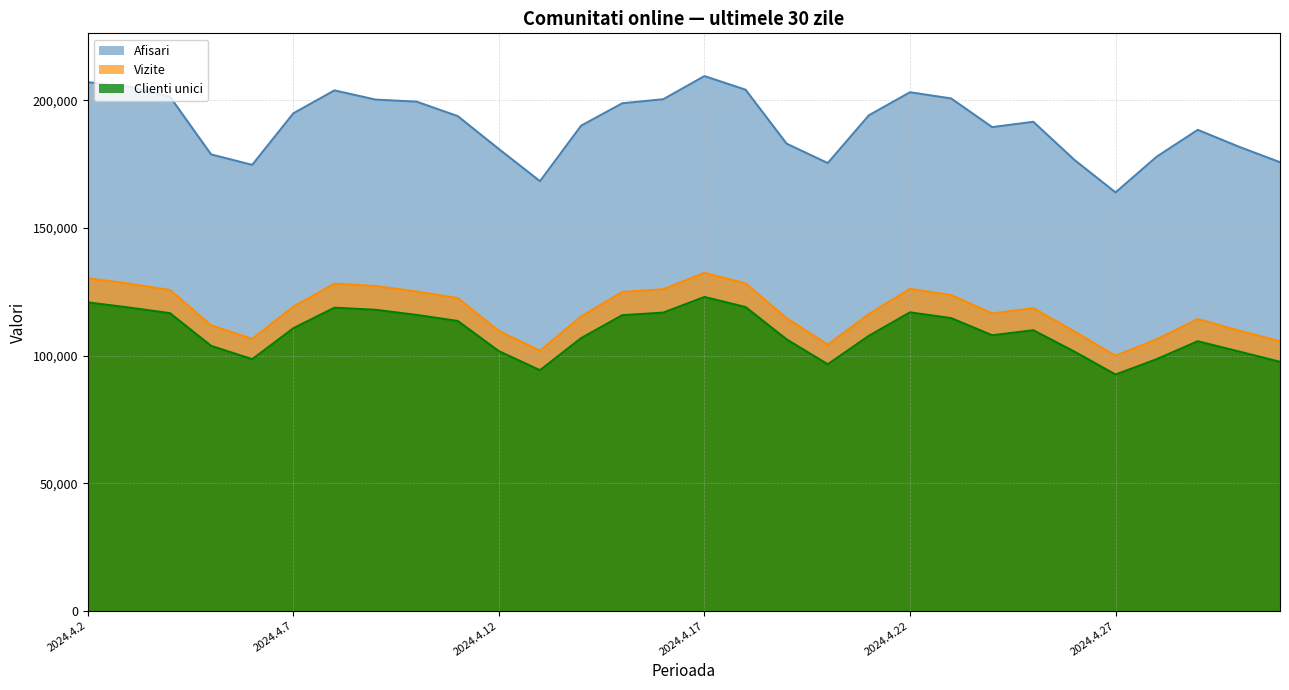

The Vizite series shows 119209 at 2024.4.7. True or false?

True